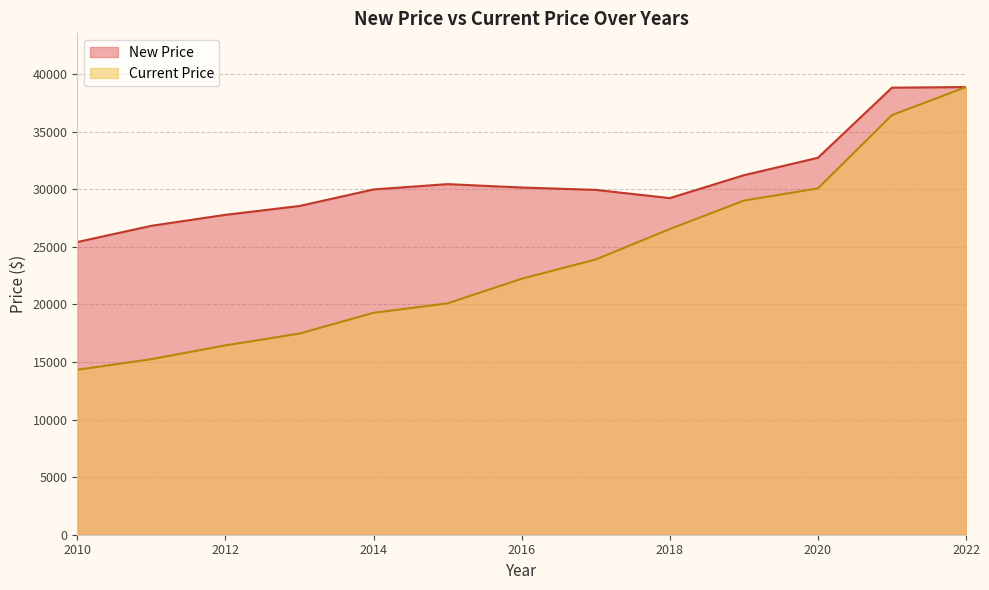

At which category is the sum across all series the highest?

2022